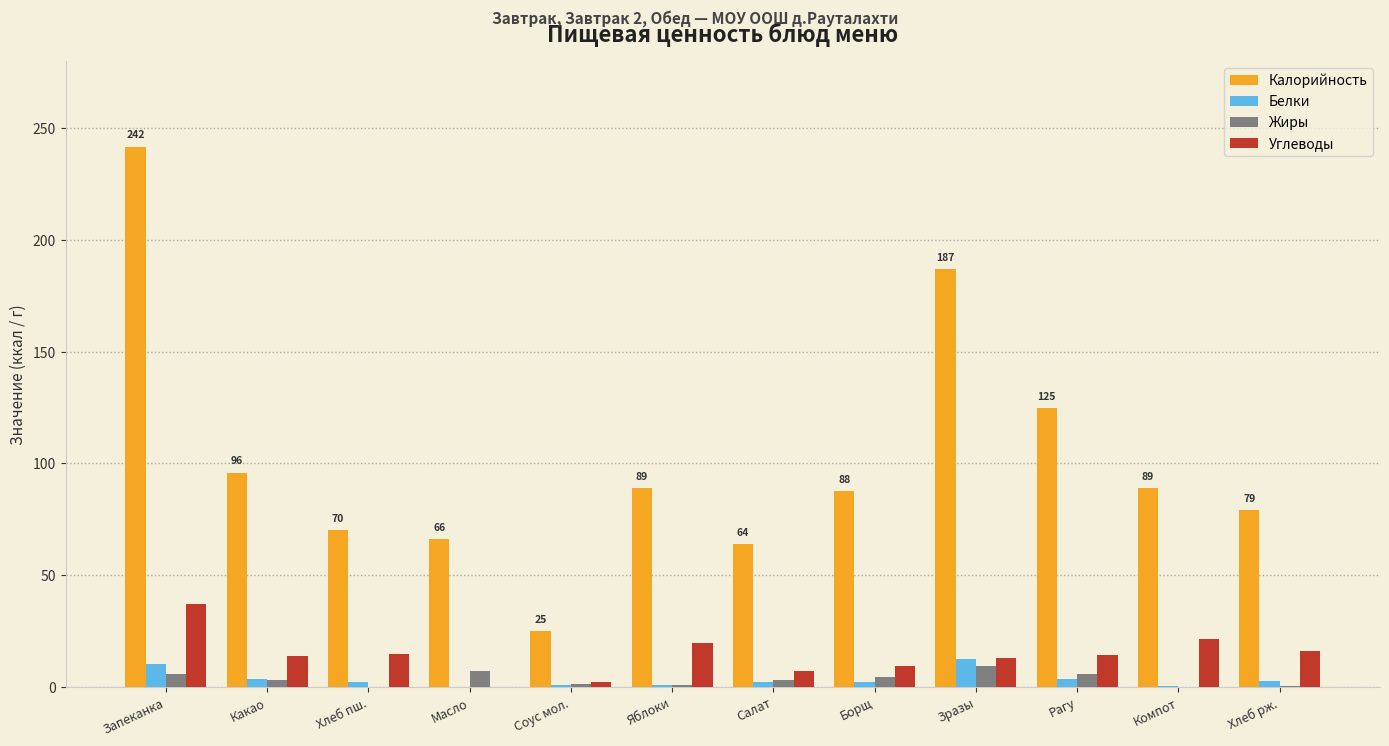

What is the difference between the Калорийность values at Борщ and Рагу?

36.9